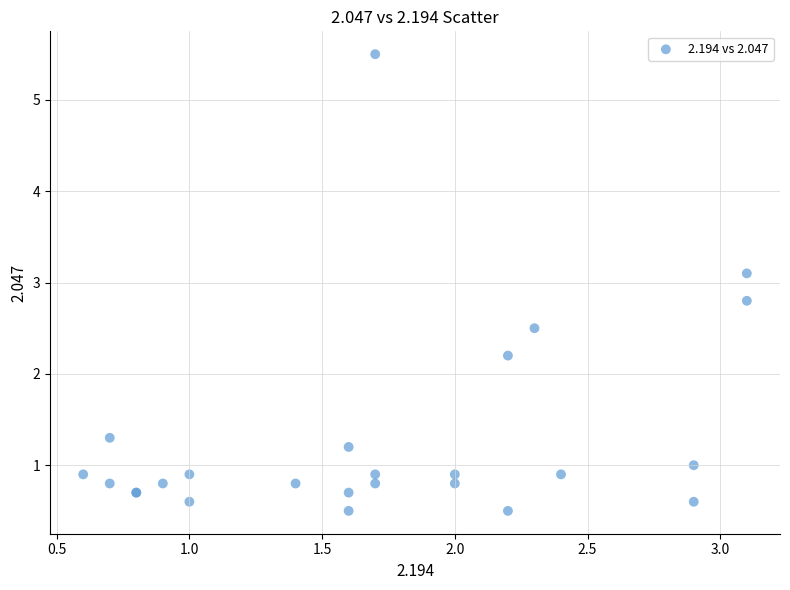

What Y value in the scatter plot is closest to 3?

3.1